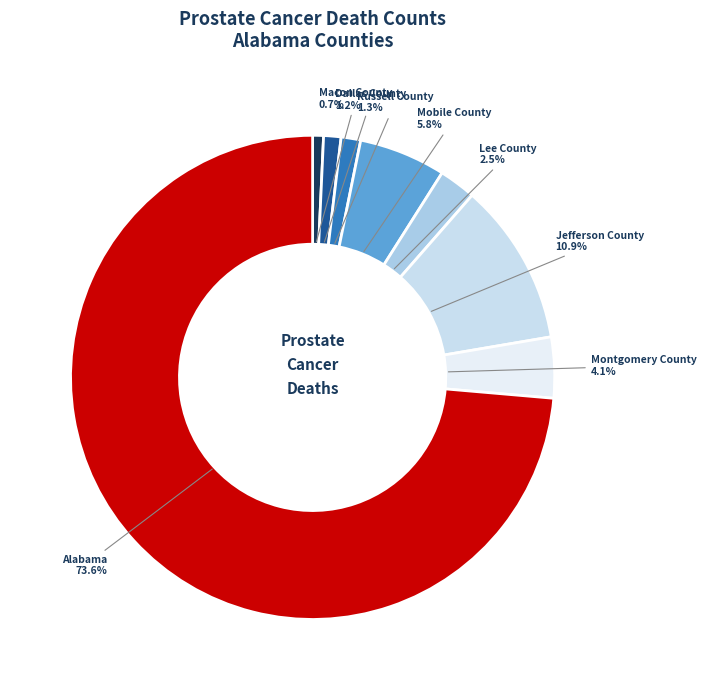

Is the sum of Macon County and Alabama greater than half?

Yes